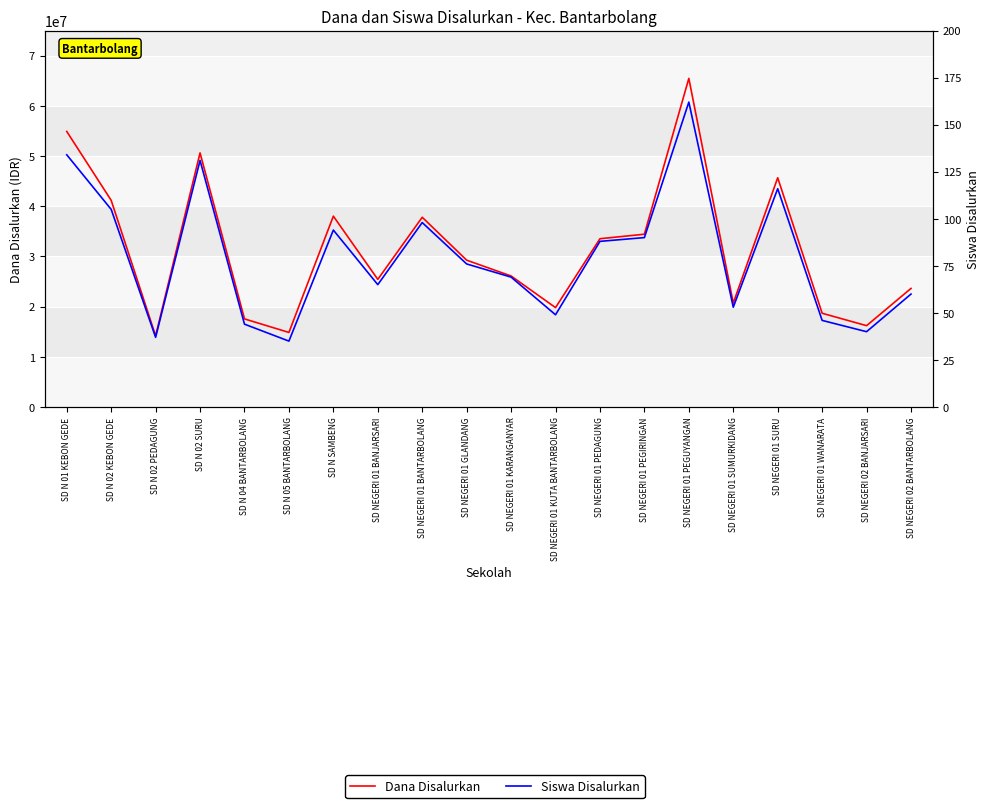

Reading left to right, extract all data points from this chart.

Dana Disalurkan: 54900000	41175000	14175000	50625000	17550000	14850000	38025000	25425000	37800000	29250000	26100000	19800000	33525000	34425000	65475000	20700000	45675000	18675000	16200000	23625000
Siswa Disalurkan: 134	105	37	131	44	35	94	65	98	76	69	49	88	90	162	53	116	46	40	60